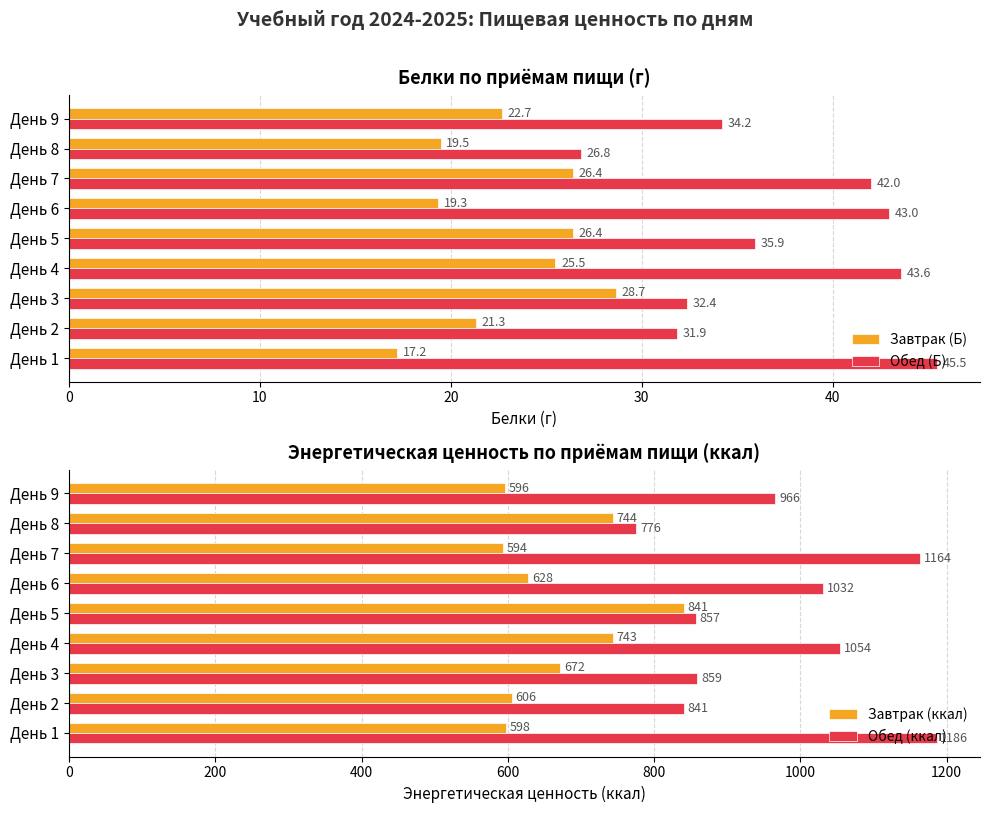

What is the approximate value of Завтрак (Б) at День 2?

21.3